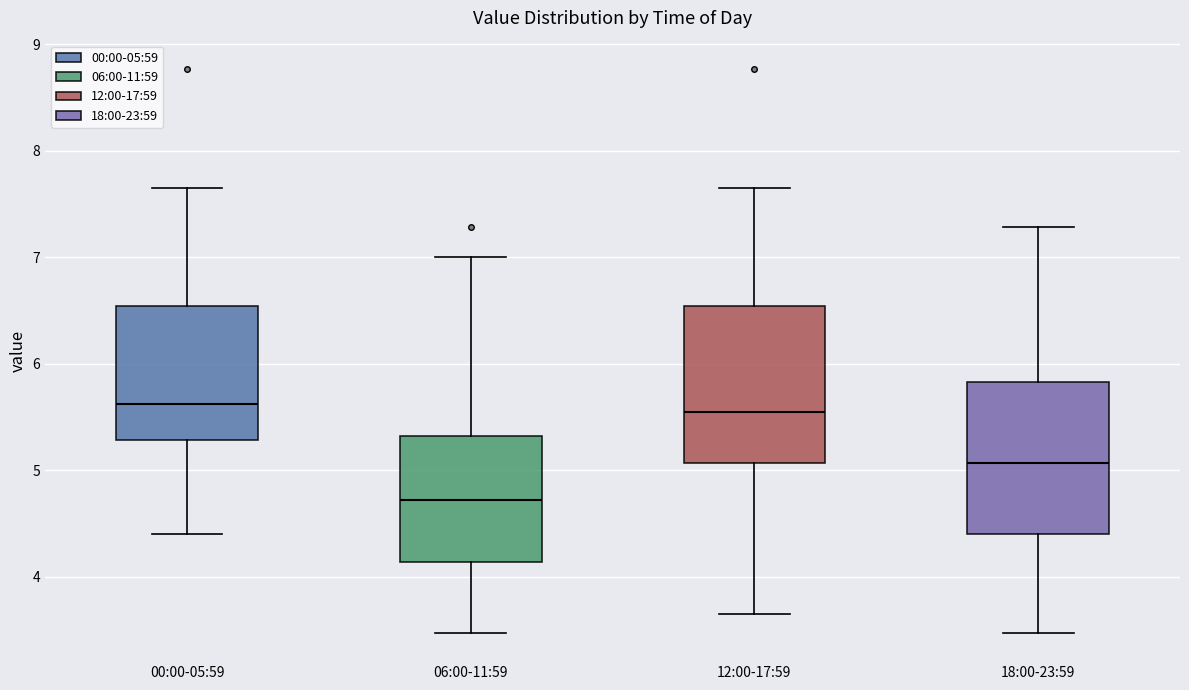

Where does the median line of the box for 00:00-05:59 sit on the y-axis? The values are not printed on the chart, so give them approximately, as read against the axis.

5.6